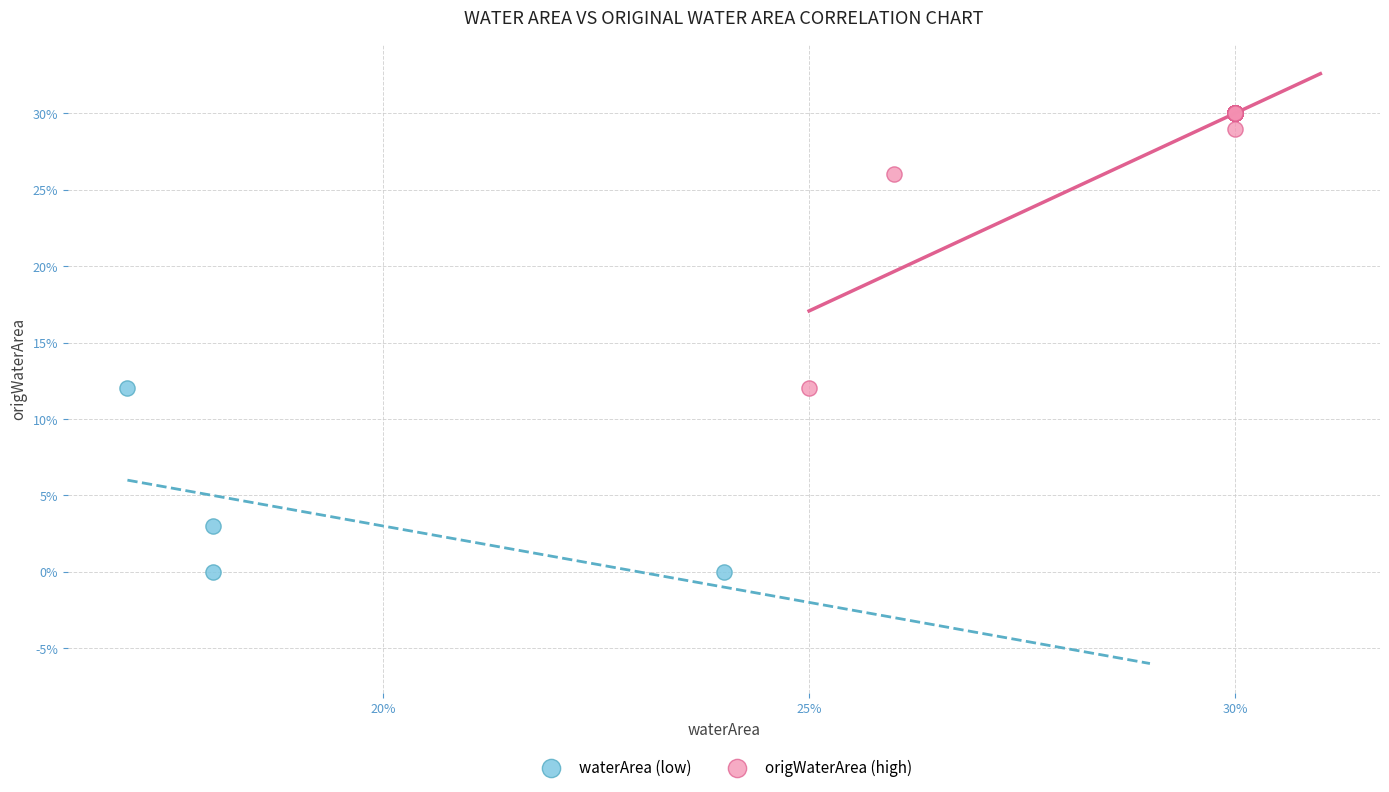

Which series reaches the minimum Y coordinate?

waterArea (low)